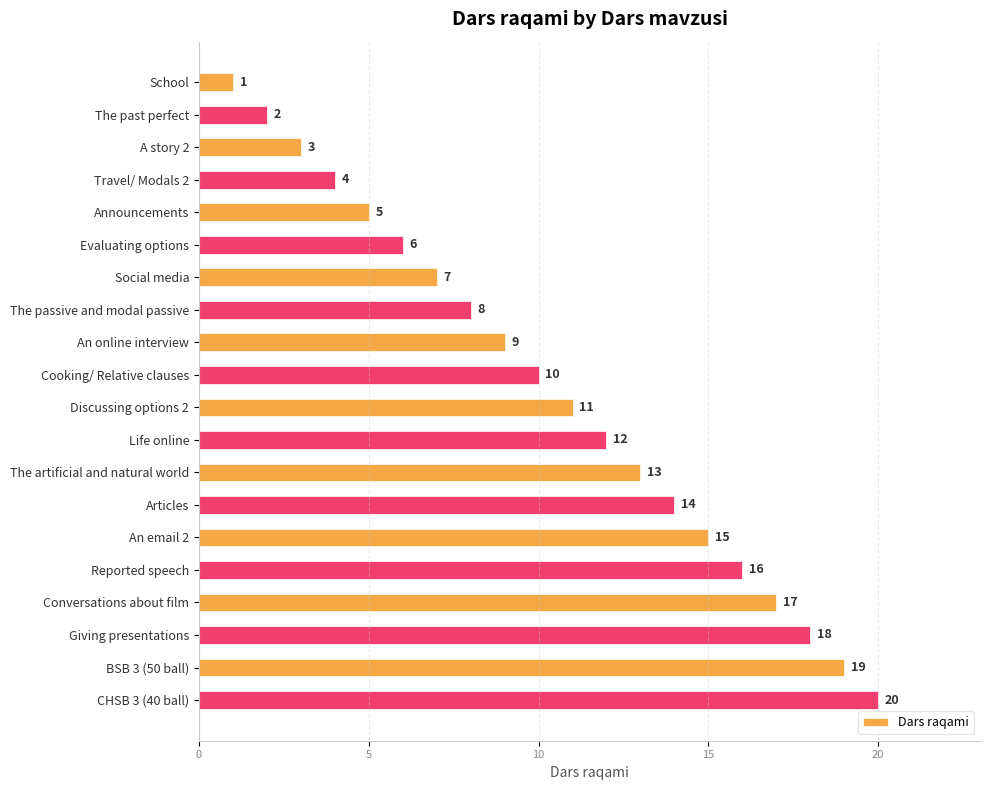

The chart shows a value of 3 at A story 2. True or false?

True